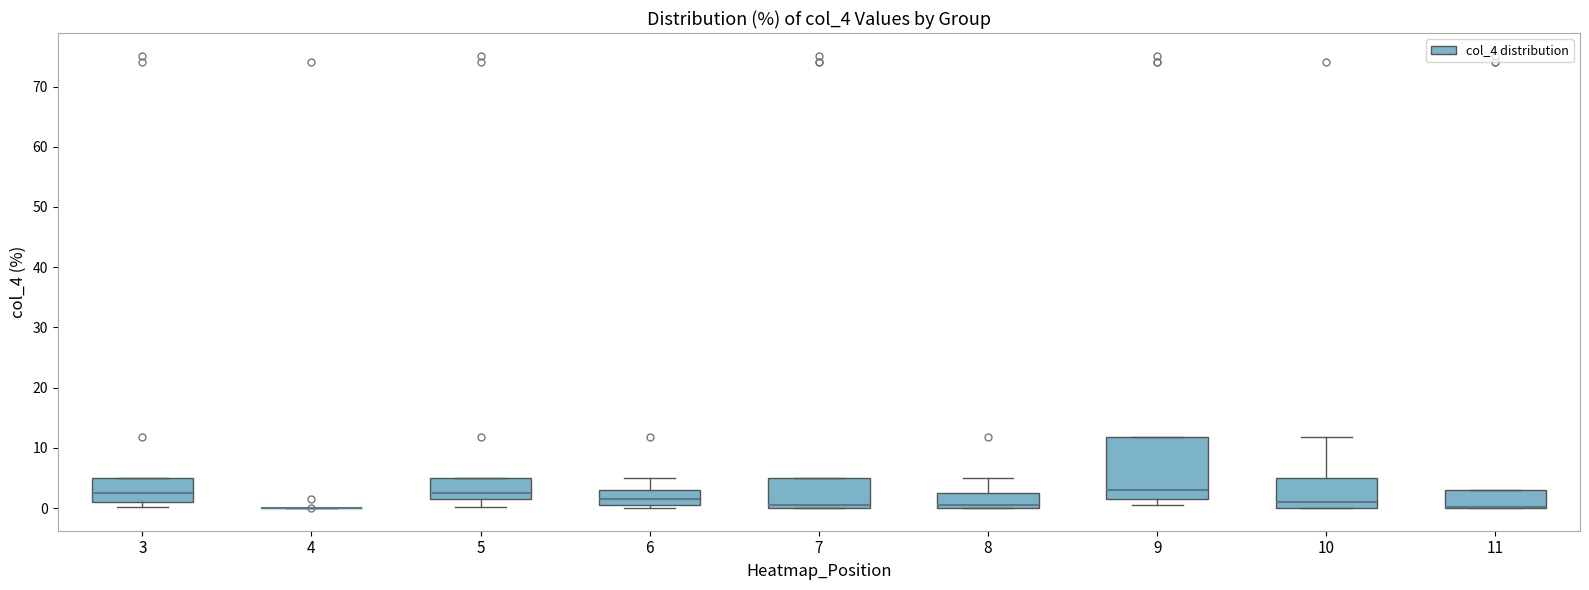

Reading left to right, transcribe this box plot: for each box, give where its median line is, the range the box spans, and where its two whiskers end, as read against the y-axis. The values are not printed on the chart, so give them approximately, as read against the axis.

3: median 2, box 1 to 5, whiskers 0 to 5
4: box collapsed to a line at 0, whiskers 0 to 0
5: median 2, box 1 to 5, whiskers 0 to 5
6: median 1, box 0 to 3, whiskers 0 (just below the box's lower edge) to 5
7: median 0 (just above the box's lower edge), box 0 to 5, whiskers 0 to 5
8: median 0 (just above the box's lower edge), box 0 to 2, whiskers 0 to 5
9: median 3, box 1 to 12, whiskers 0 to 12
10: median 1, box 0 to 5, whiskers 0 to 12
11: median 0 (drawn on the box's lower edge), box 0 to 3, whiskers 0 to 3